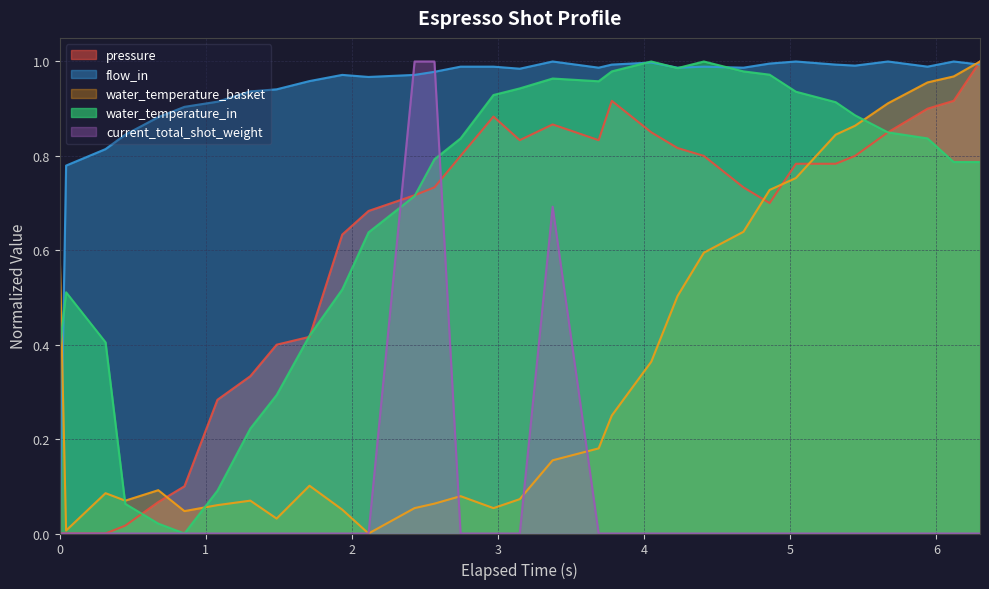

Which series has the largest total across all categories?

flow_in